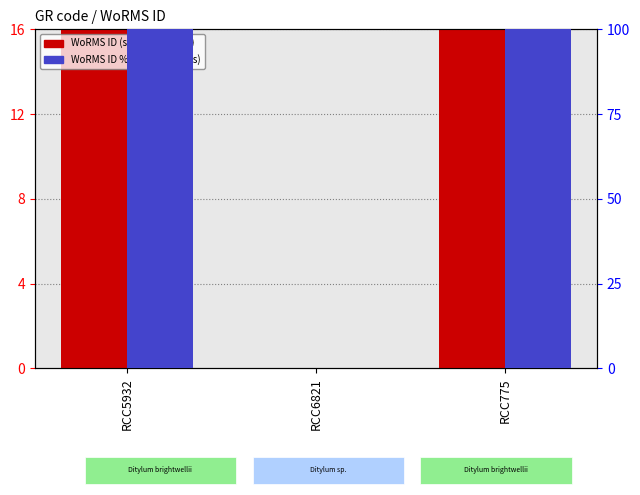

Rank the series at RCC6821 from lowest to highest value.

WoRMS ID (scaled), WoRMS ID % rank